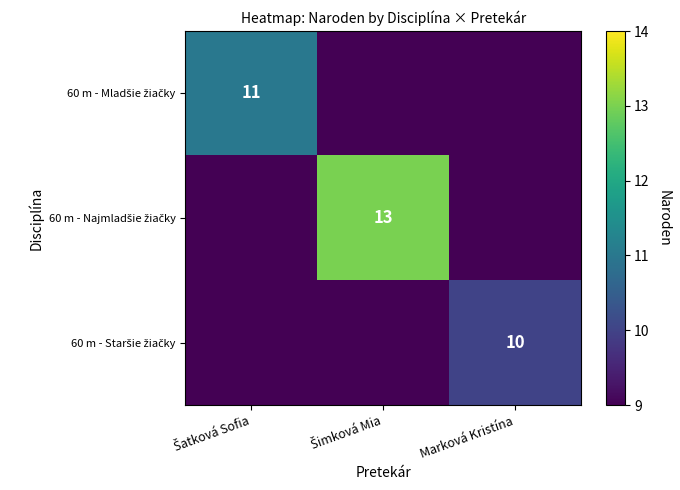

Is it true that 60 m - Mladšie žiačky equals -7 at Šimková Mia?

False